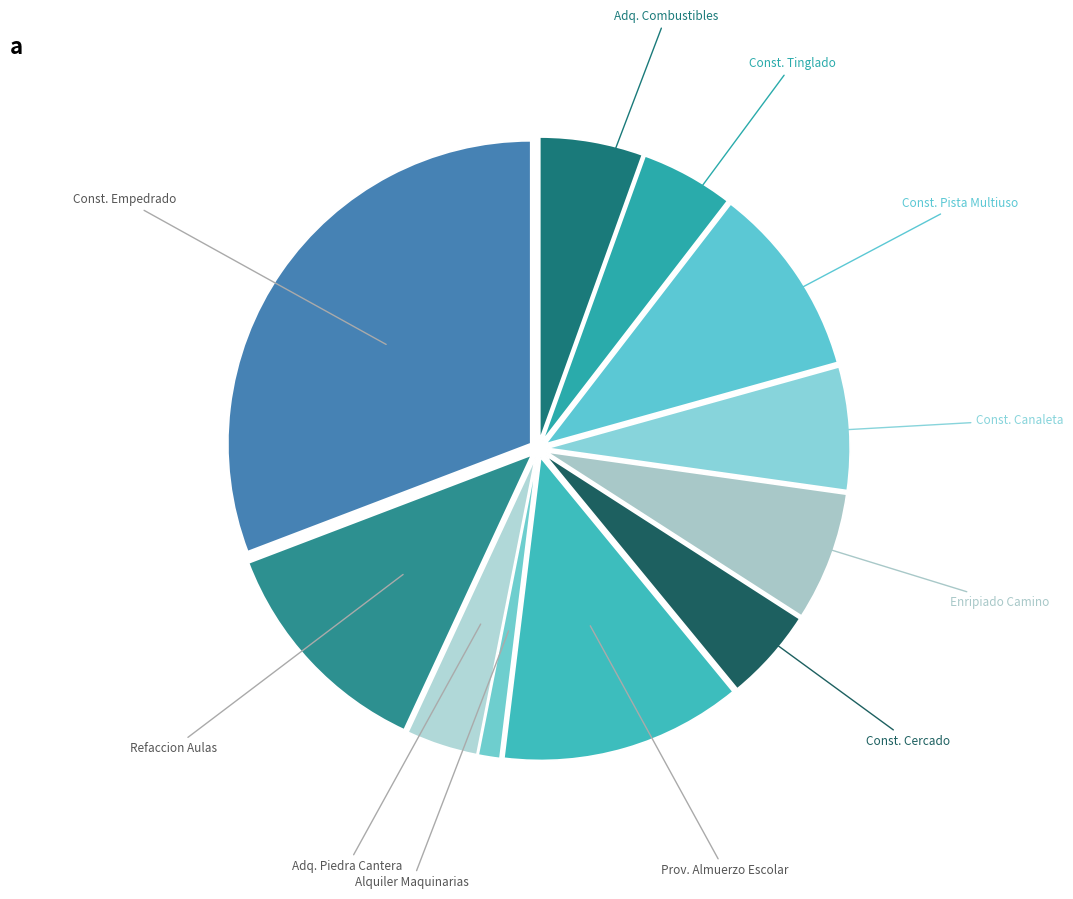

To the nearest percent, what is the difference between the largest and smallest slice percentages?

30%